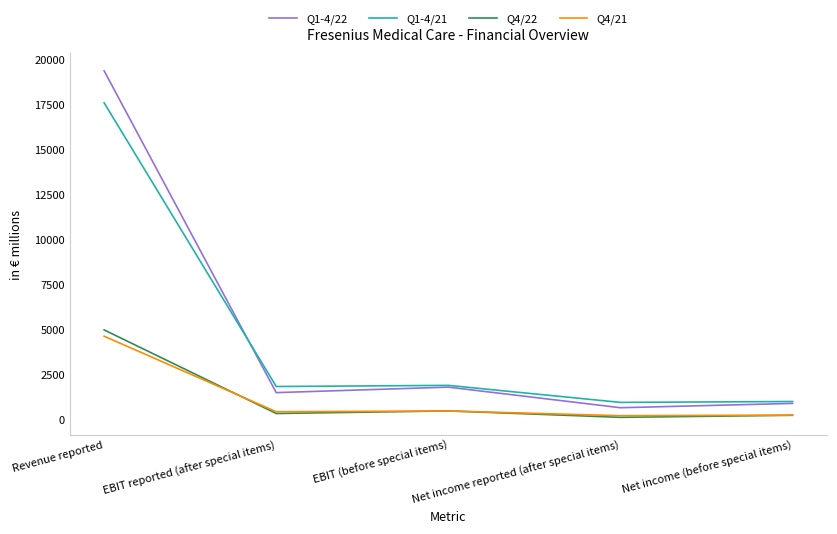

True or false: Q4/22 has a value of 4997 at Revenue reported.

True